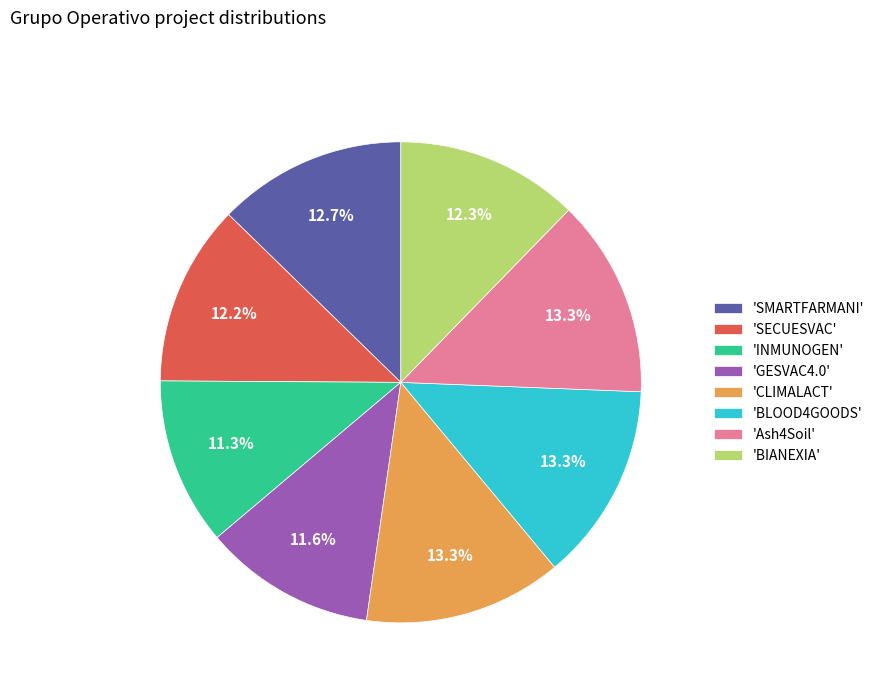

Is there a majority slice in this chart?

No